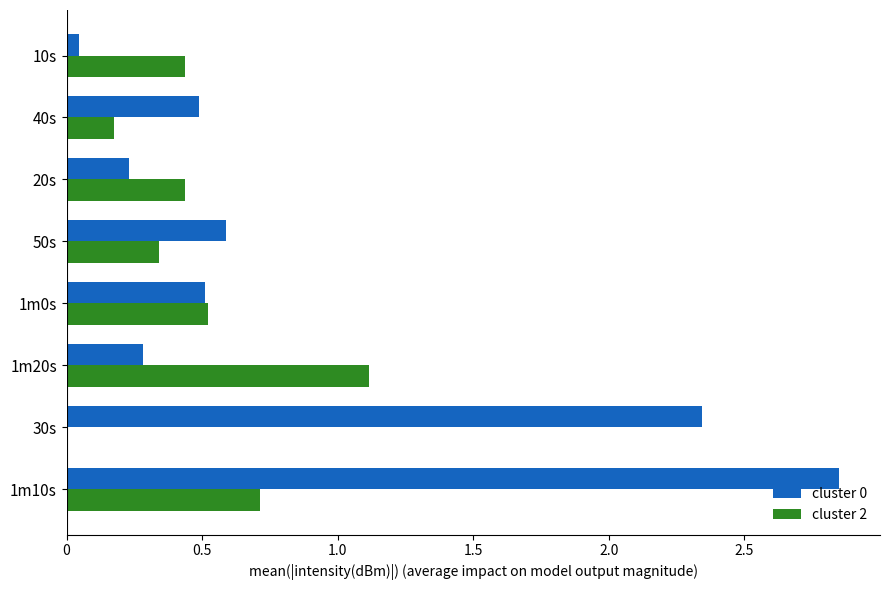

What is the total value across all series at 1m0s?

1.0